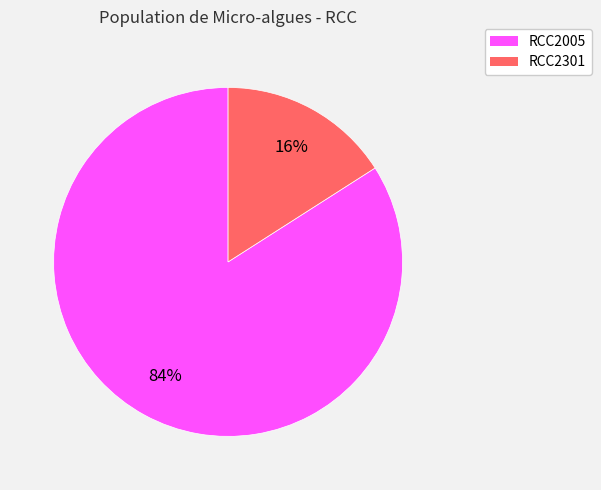

How many slices are in this pie chart?

2